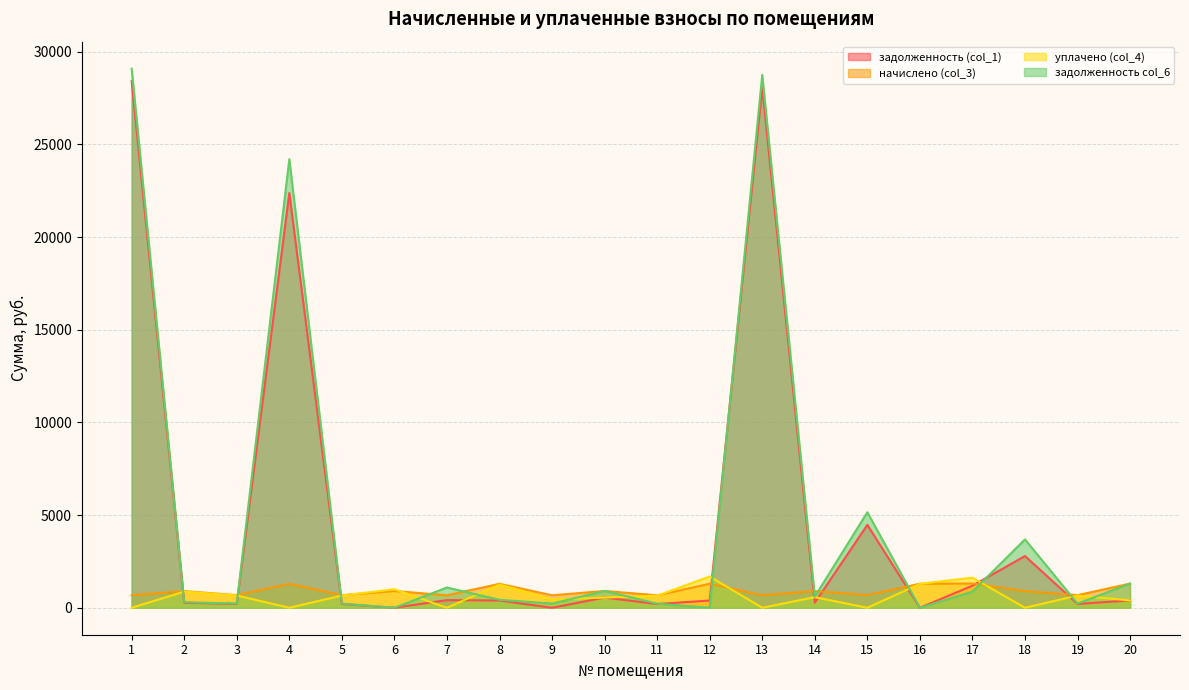

How many times do начислено (col_3) and уплачено (col_4) cross each other?

6